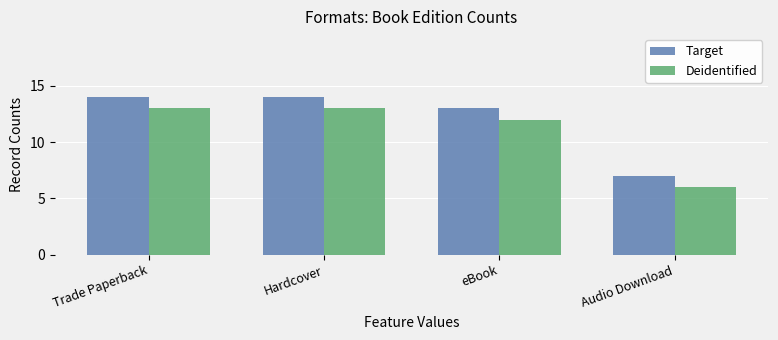

How many groups of bars are there?

4